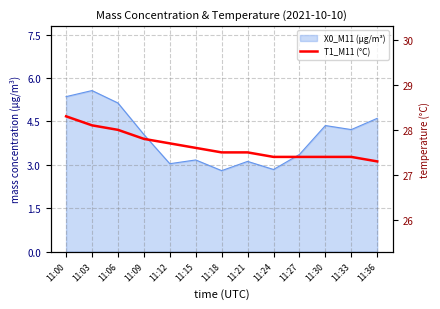

The chart shows a value of 42.4 at 11:21. True or false?

False